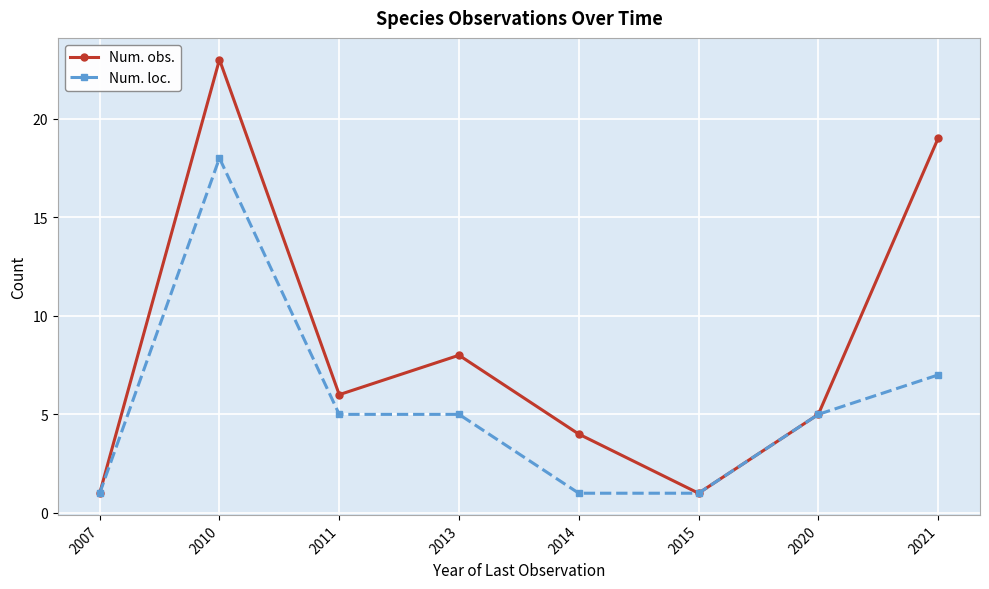

What is the difference between the second highest and minimum values in the Num. obs. series?

18